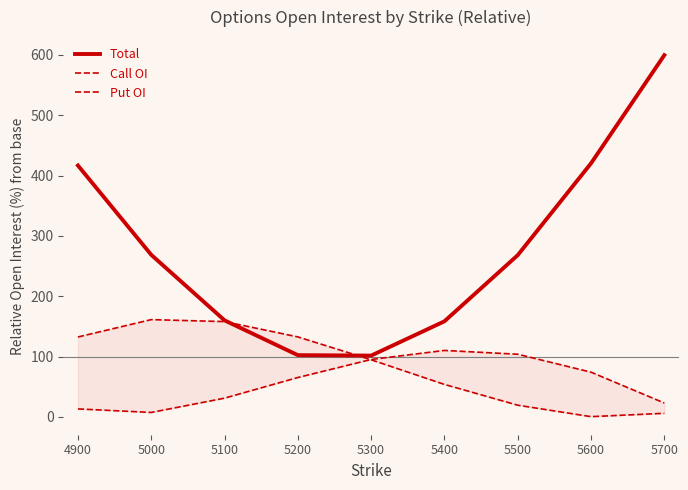

Which has a higher value, 4900 or 5500?

4900